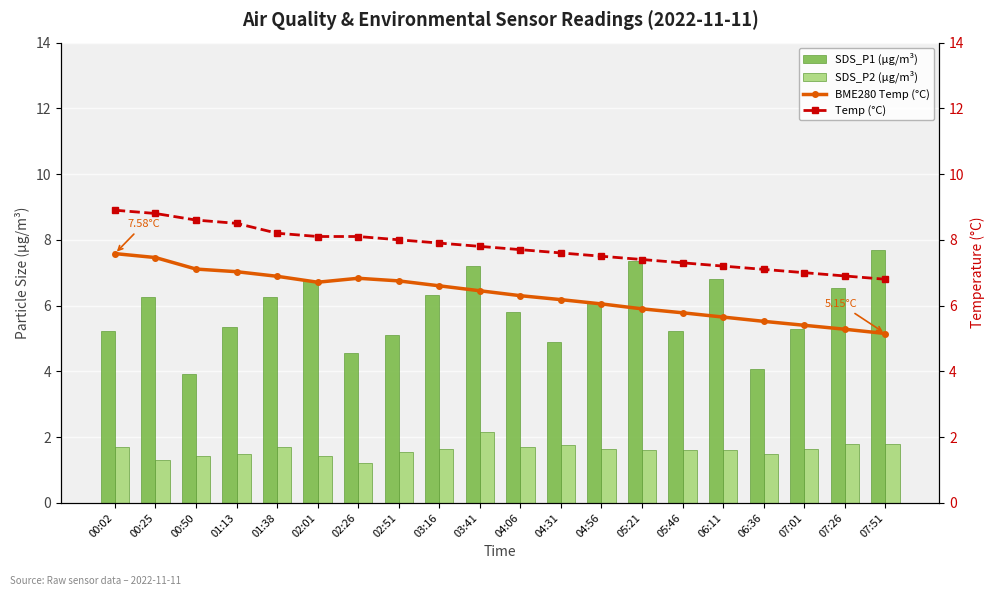

What is the maximum value for Temp (°C)?

8.9